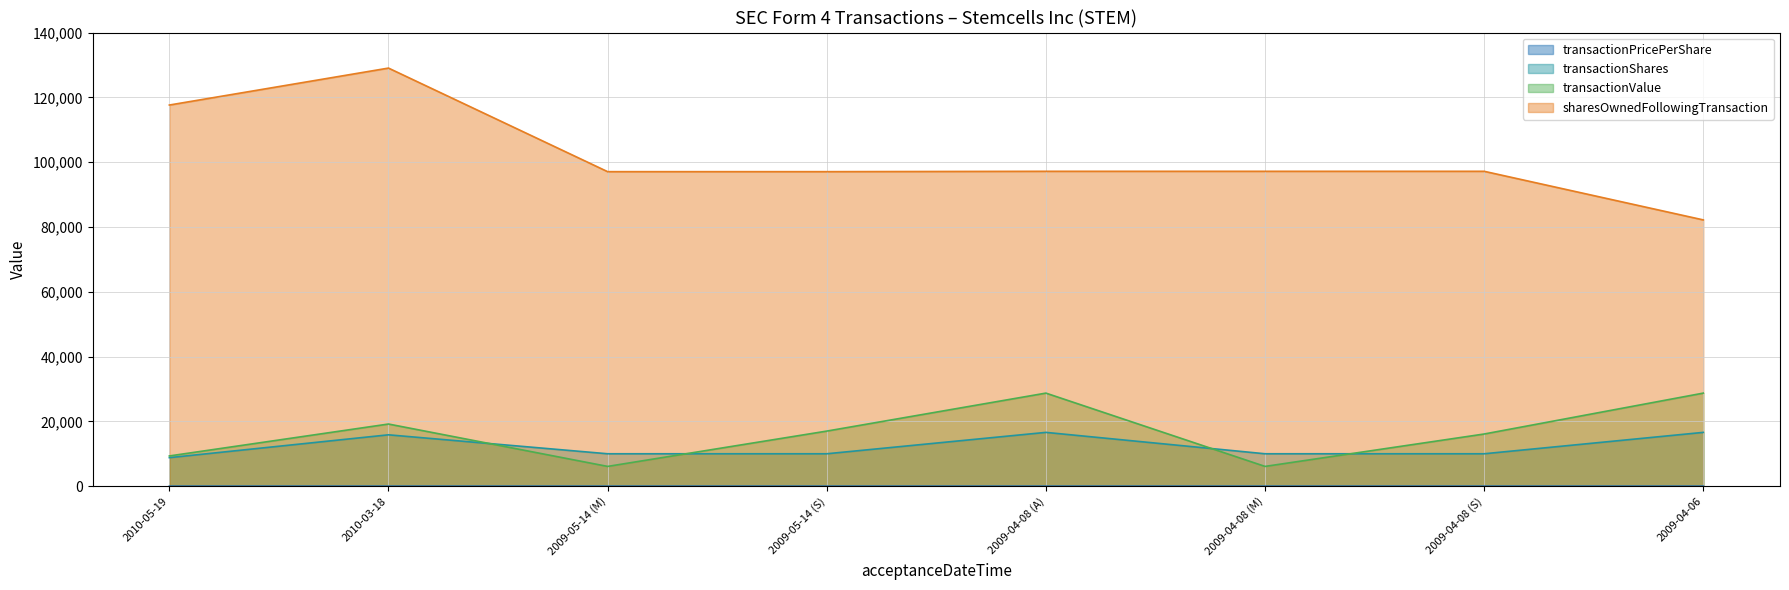

Which category has the highest value across all series?

2010-03-18